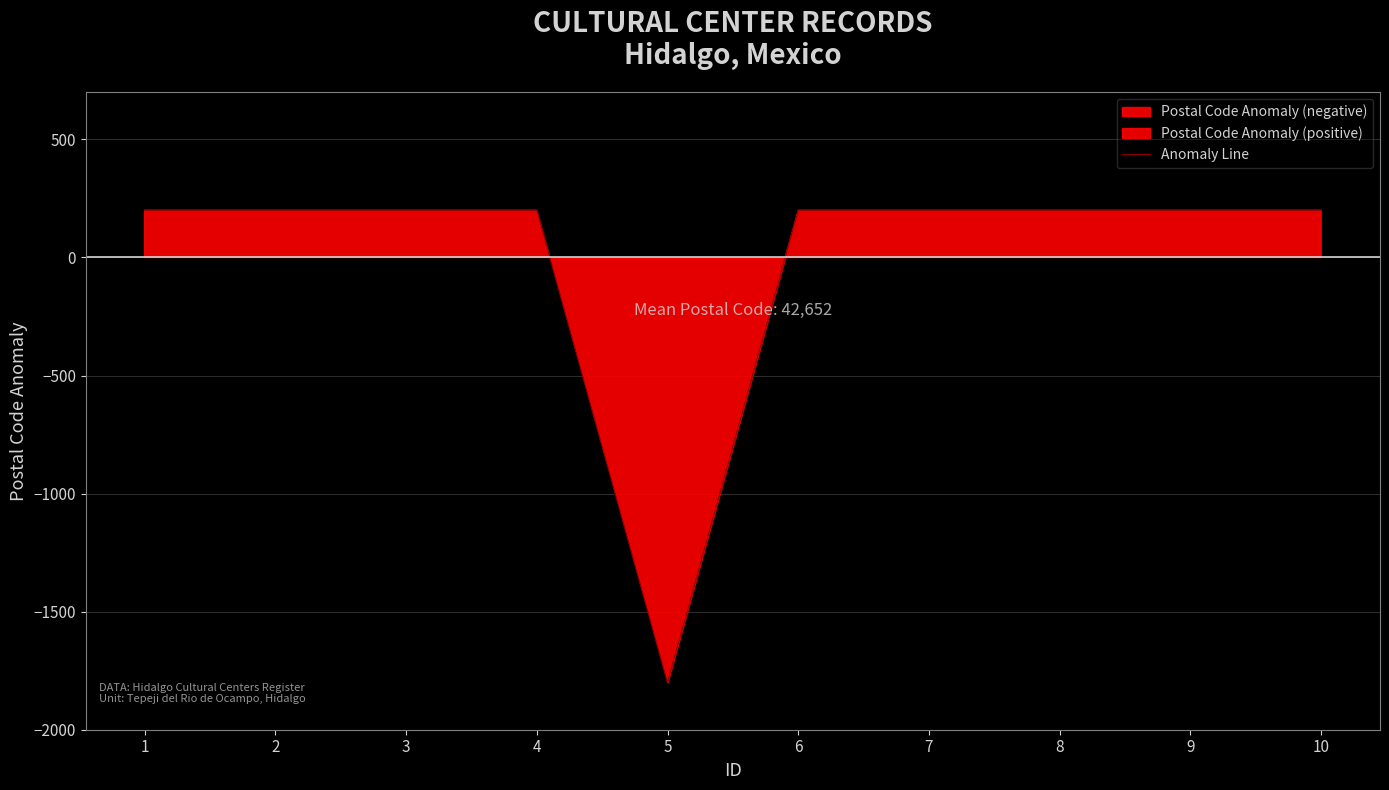

Which label corresponds to the largest value in the chart?

1